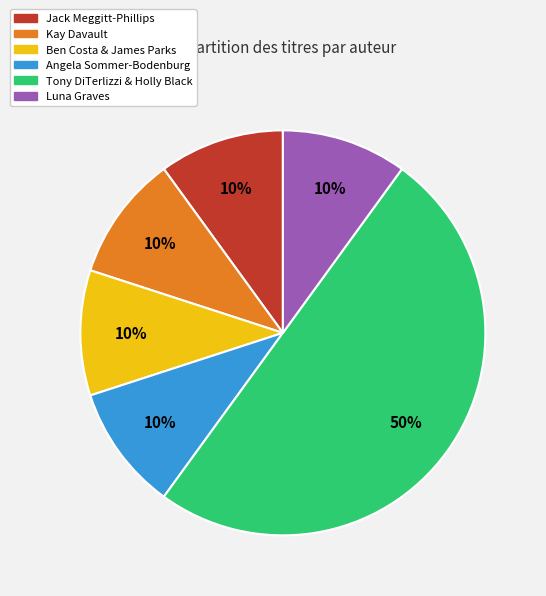

To the nearest percent, what is the average slice percentage?

17%